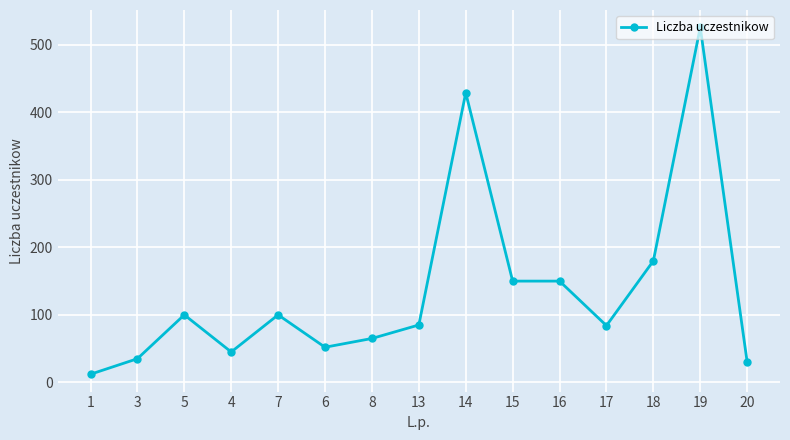

Read the value at 16, to the nearest 10.

150